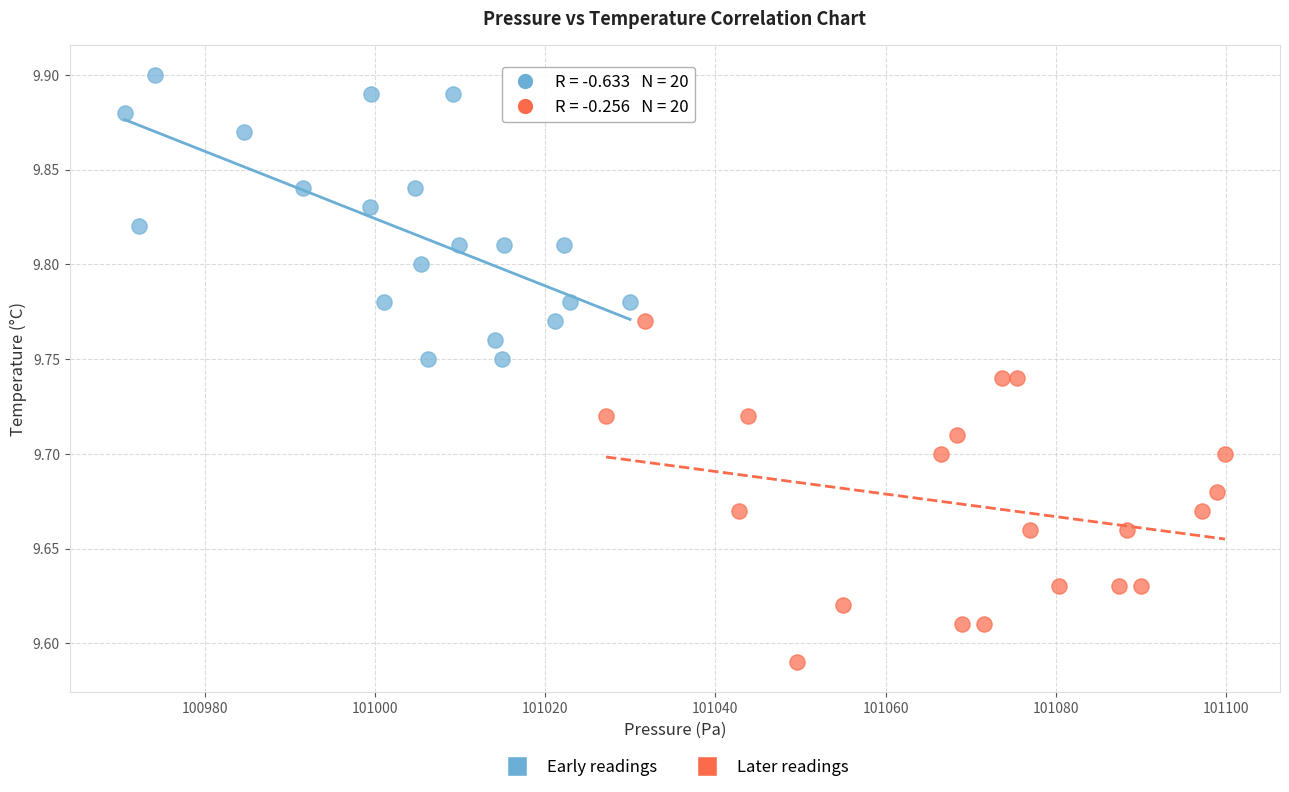

Which series contains the highest Y value?

Early readings